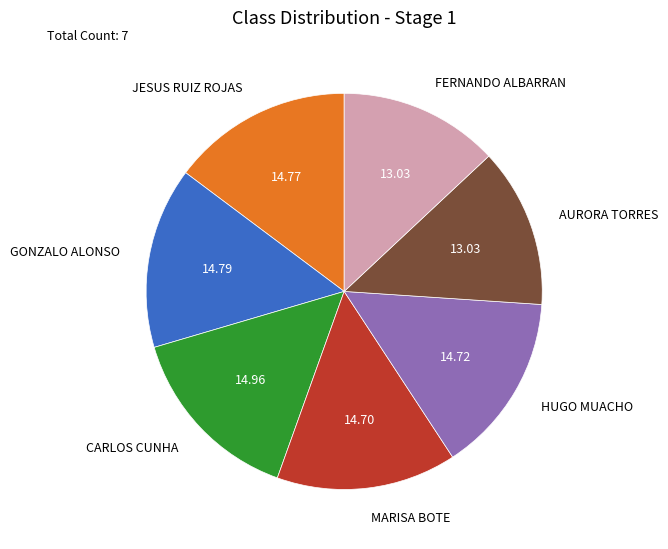

Approximately how many times larger is the value at MARISA BOTE compared to GONZALO ALONSO?

1.0